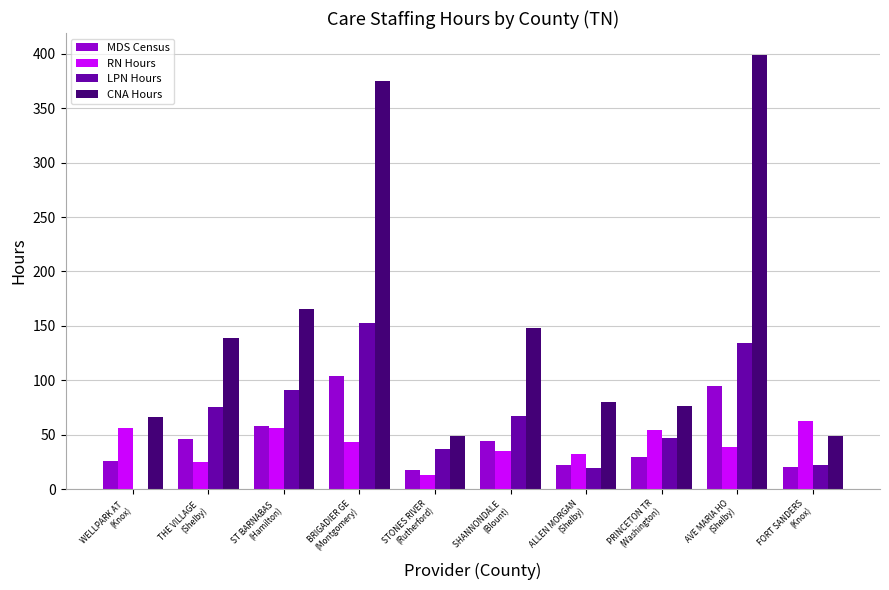

What is the highest value of the CNA Hours series?

399.2